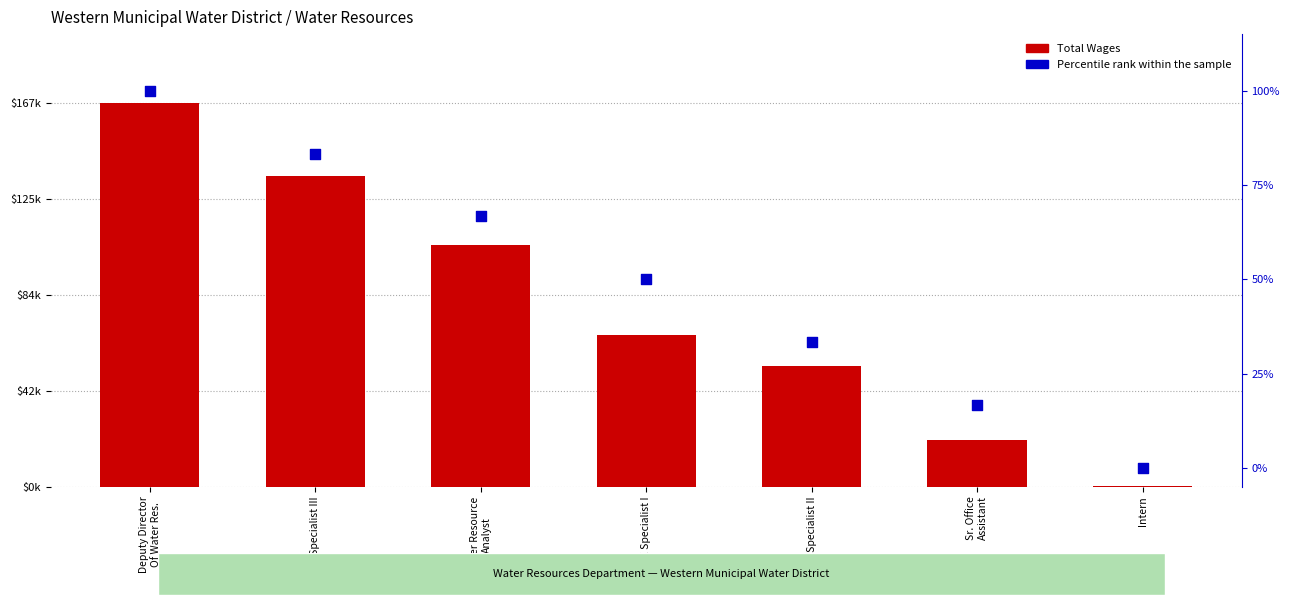

At which category is the sum across all series the highest?

Deputy Director
Of Water Res.